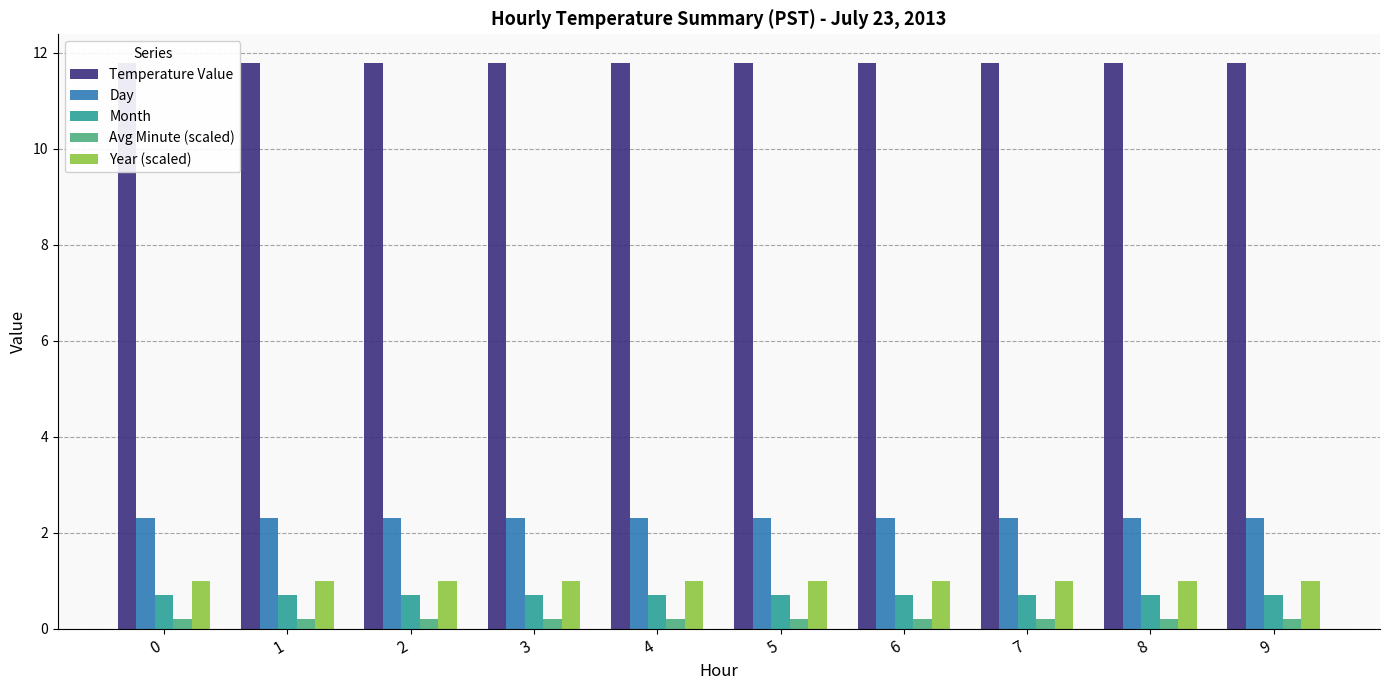

What is the difference between the highest and lowest values at 9?

11.6